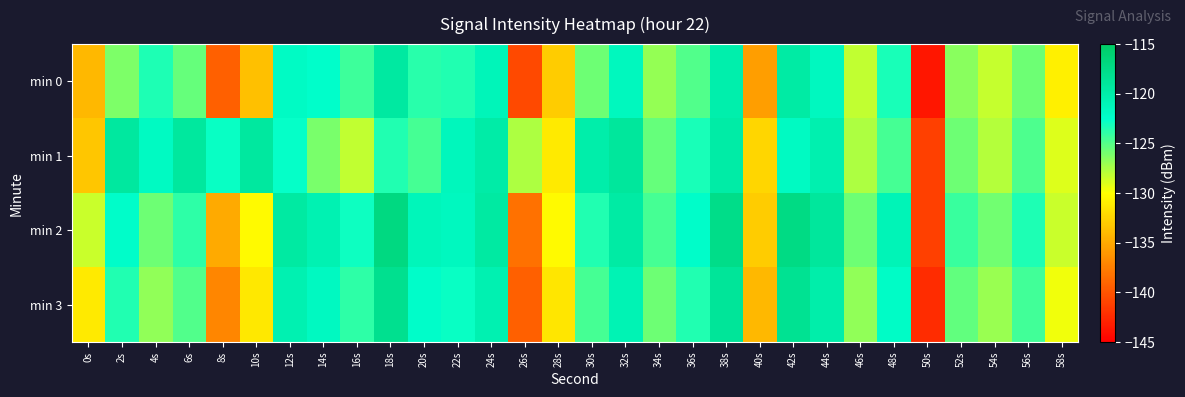

Which series has the widest spread of values?

min 0